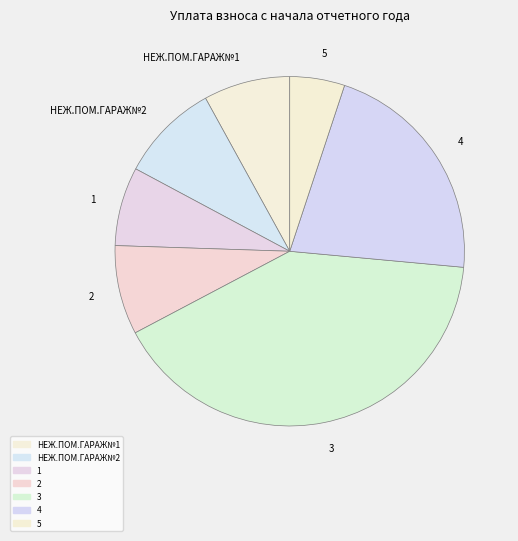

Which category has the biggest portion of the pie?

3